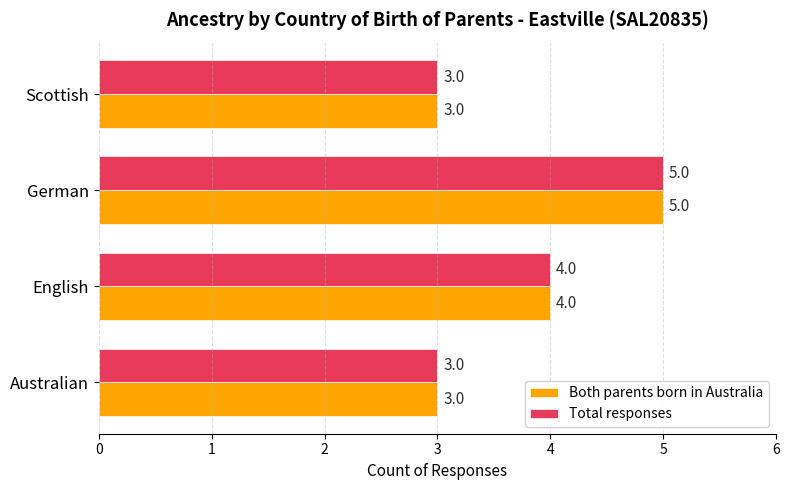

At which category is the sum across all series the highest?

German